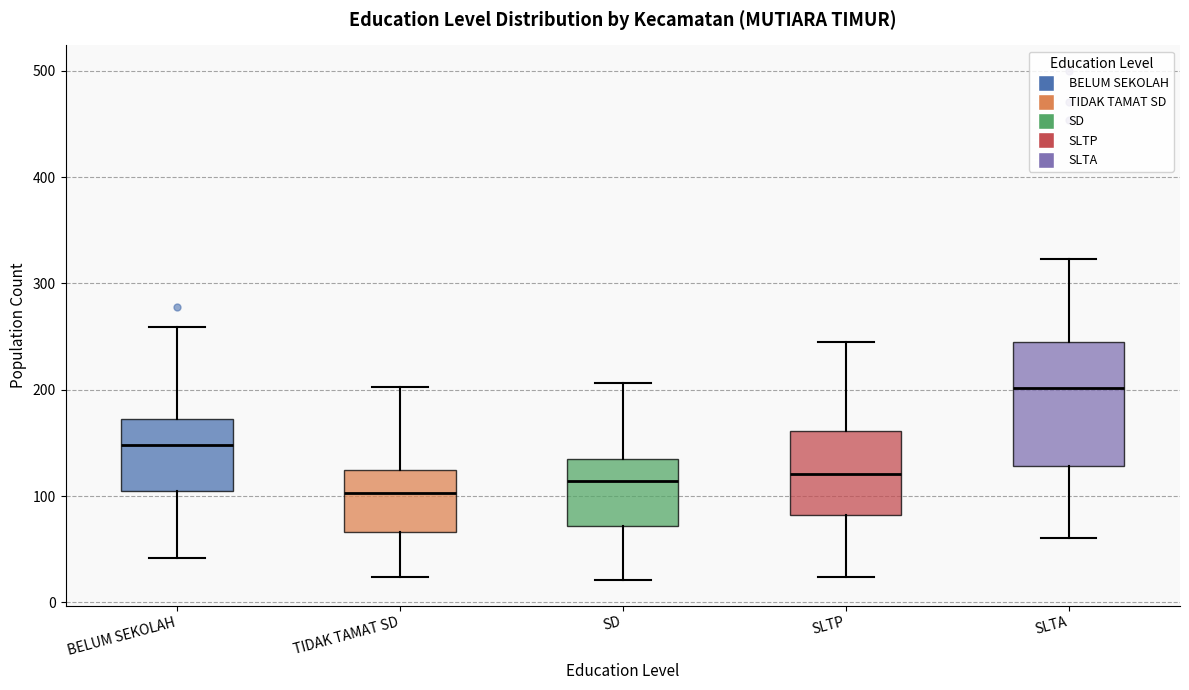

Reading left to right, read every box against the y-axis: the position of its median line, the range the box covers, and the ends of its whiskers. The values are not printed on the chart, so give them approximately, as read against the axis.

BELUM SEKOLAH: median 150, box 100 to 170, whiskers 40 to 260
TIDAK TAMAT SD: median 100, box 70 to 120, whiskers 20 to 200
SD: median 110, box 70 to 140, whiskers 20 to 210
SLTP: median 120, box 80 to 160, whiskers 20 to 250
SLTA: median 200, box 130 to 240, whiskers 60 to 320